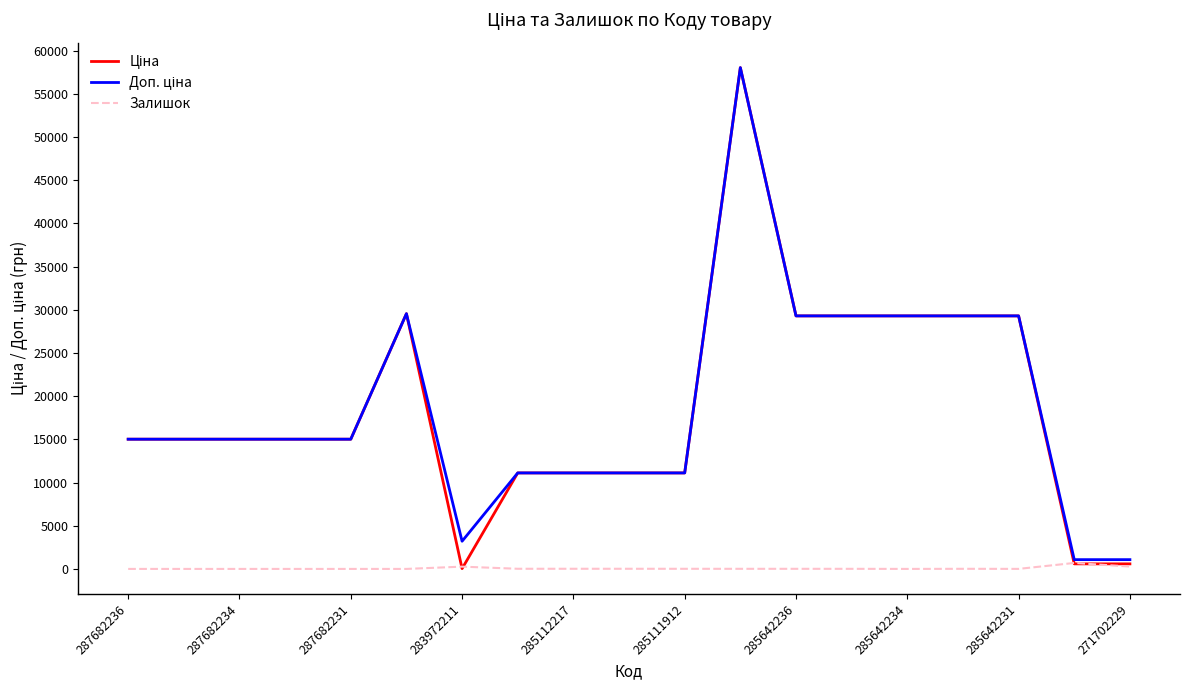

What is the maximum value shown in the chart?

58037.0